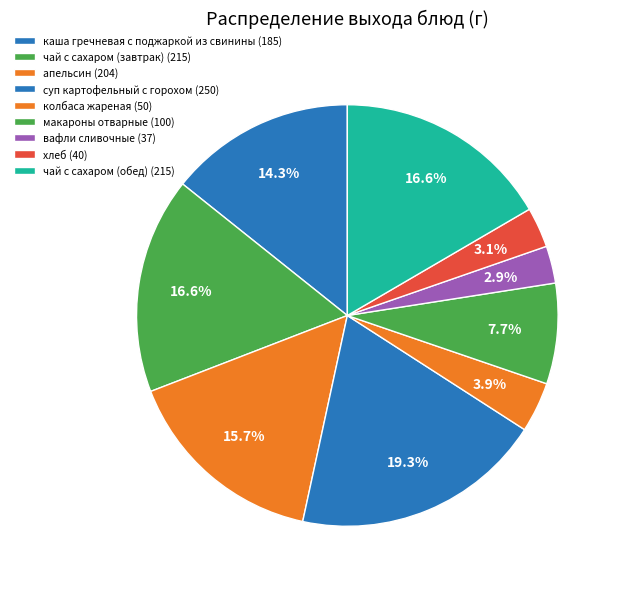

What is the change in value from каша гречневая с поджаркой из свинины to суп картофельный с горохом?

+65